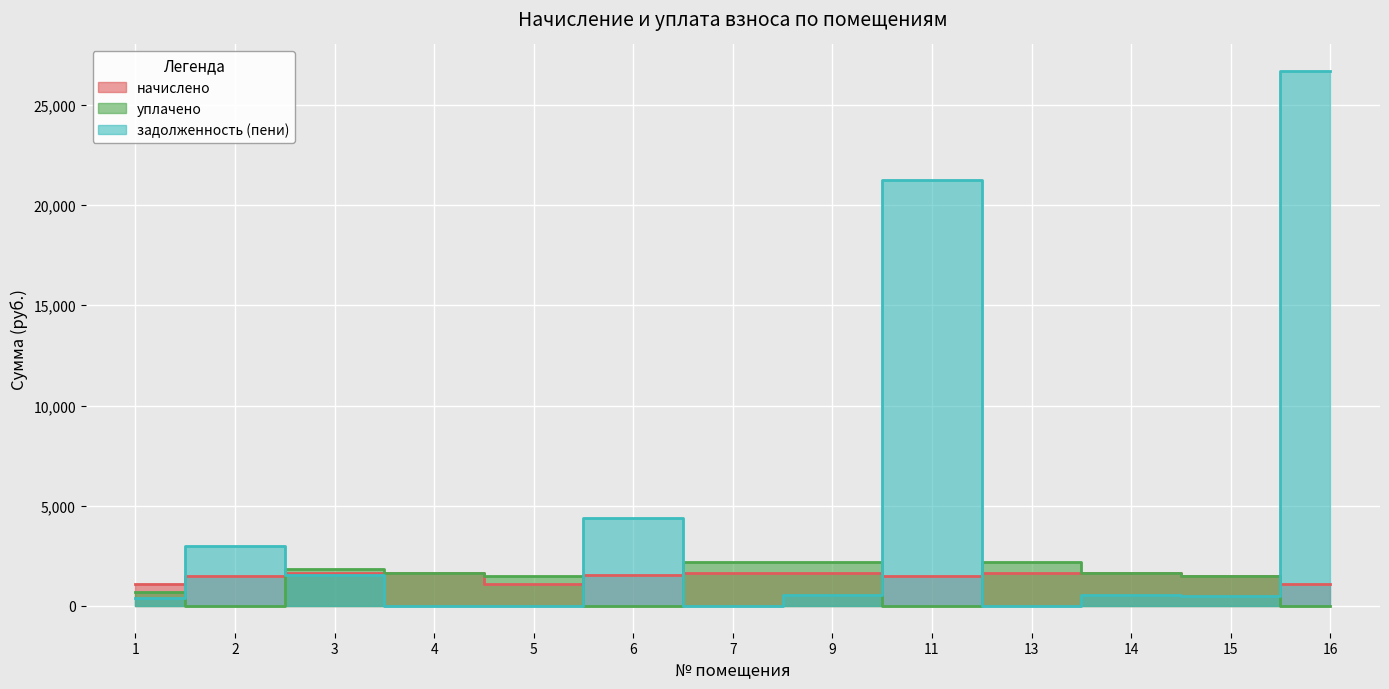

How many values in уплачено are above zero?

9